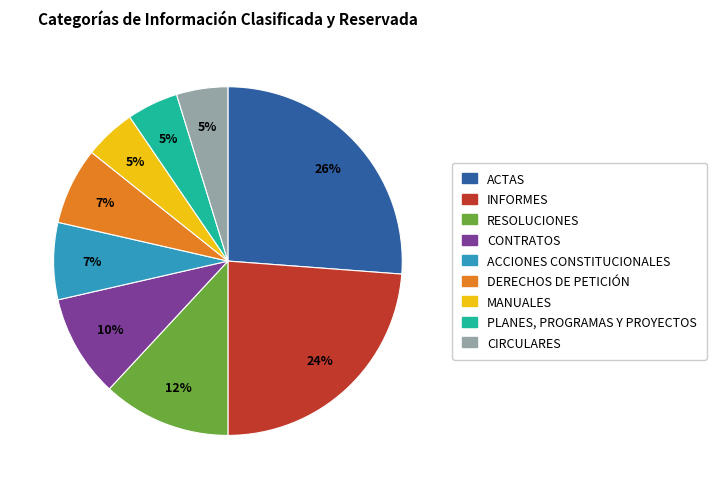

To the nearest percent, what is the difference between the CONTRATOS and PLANES, PROGRAMAS Y PROYECTOS slice percentages?

5%